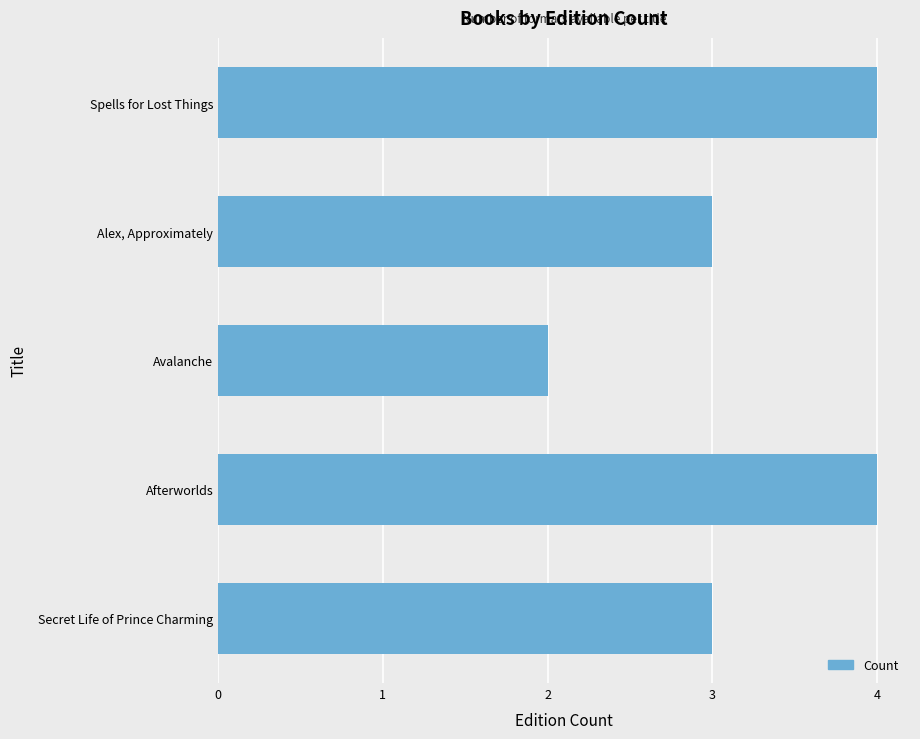

Which has a higher value, Secret Life of Prince Charming or Avalanche?

Secret Life of Prince Charming